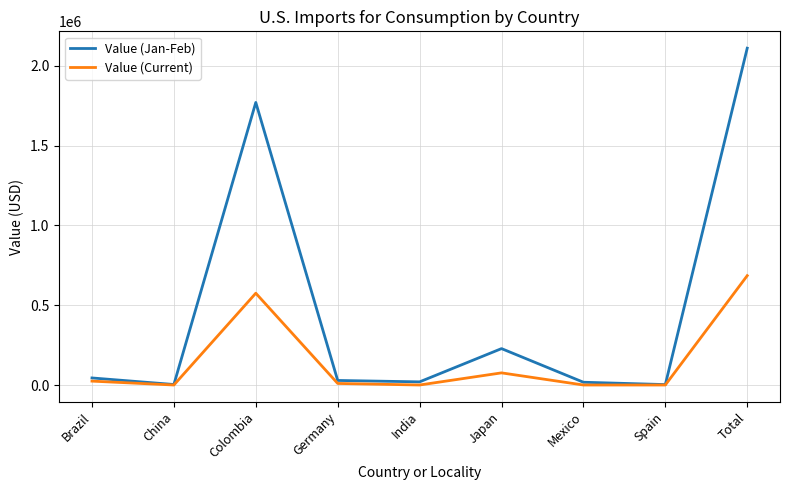

What is the difference between the highest and lowest values at Japan?

152000